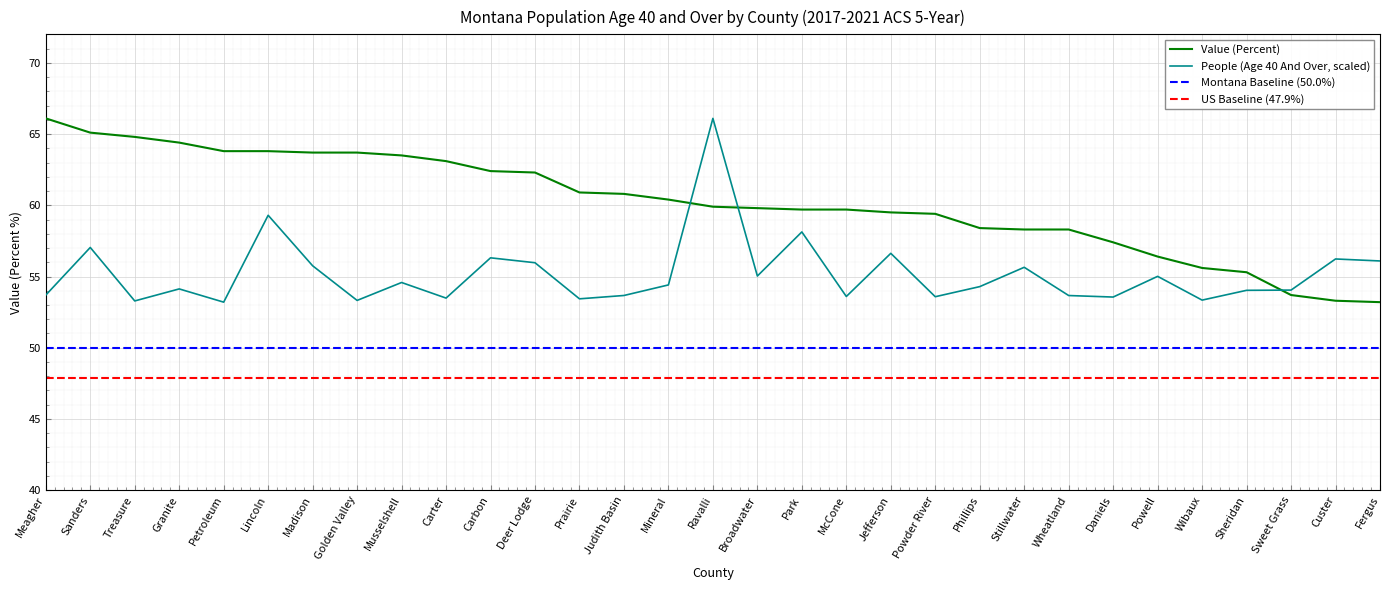

The Value (Percent) series shows 58.3 at Stillwater. True or false?

True